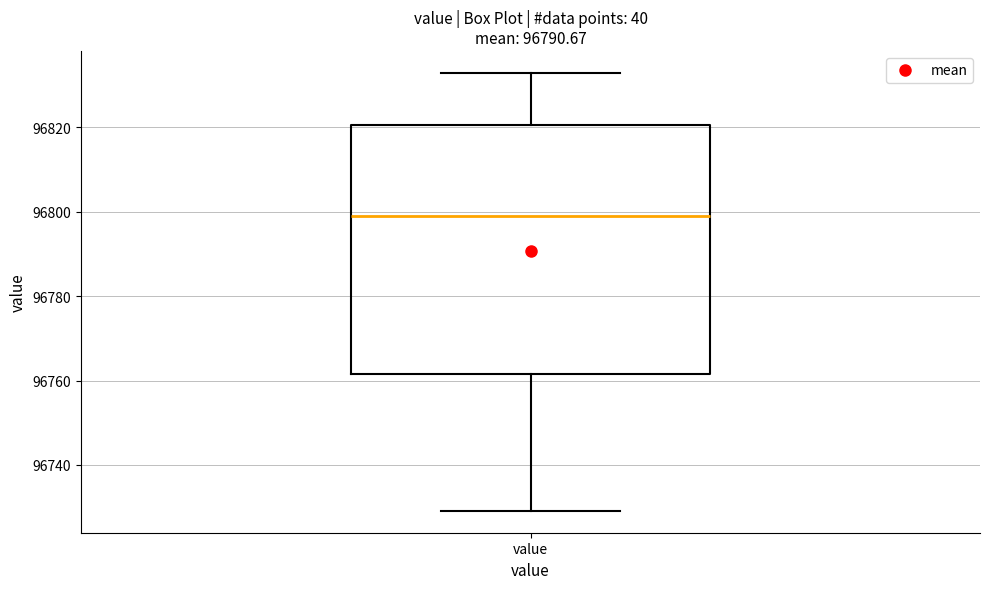

Where does the median line of the box for value sit on the y-axis? The values are not printed on the chart, so give them approximately, as read against the axis.

96800